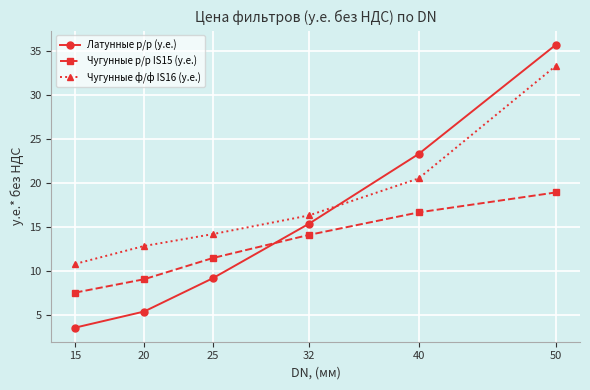

What is the highest value of the Чугунные ф/ф IS16 (у.е.) series?

33.3